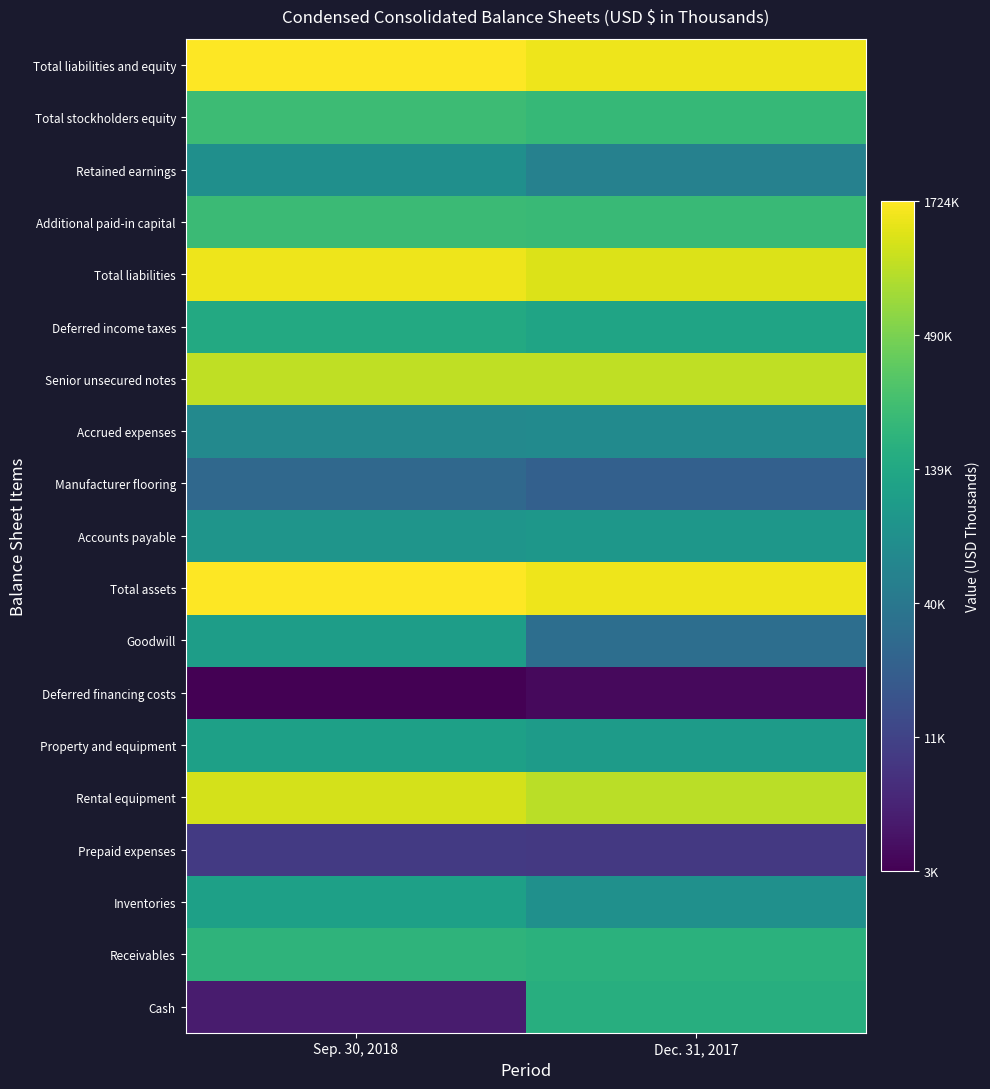

Reading left to right, list all the values displayed in this chart.

Cash: Sep. 30, 2018=8.5	Dec. 31, 2017=12.0
Receivables: Sep. 30, 2018=12.2	Dec. 31, 2017=12.1
Inventories: Sep. 30, 2018=11.6	Dec. 31, 2017=11.2
Prepaid expenses: Sep. 30, 2018=9.1	Dec. 31, 2017=9.1
Rental equipment: Sep. 30, 2018=14.0	Dec. 31, 2017=13.7
Property and equipment: Sep. 30, 2018=11.6	Dec. 31, 2017=11.5
Deferred financing costs: Sep. 30, 2018=8.1	Dec. 31, 2017=8.2
Goodwill: Sep. 30, 2018=11.6	Dec. 31, 2017=10.3
Total assets: Sep. 30, 2018=14.4	Dec. 31, 2017=14.2
Accounts payable: Sep. 30, 2018=11.3	Dec. 31, 2017=11.4
Manufacturer flooring: Sep. 30, 2018=10.2	Dec. 31, 2017=10.0
Accrued expenses: Sep. 30, 2018=11.0	Dec. 31, 2017=11.1
Senior unsecured notes: Sep. 30, 2018=13.8	Dec. 31, 2017=13.8
Deferred income taxes: Sep. 30, 2018=11.9	Dec. 31, 2017=11.7
Total liabilities: Sep. 30, 2018=14.2	Dec. 31, 2017=14.0
Additional paid-in capital: Sep. 30, 2018=12.3	Dec. 31, 2017=12.3
Retained earnings: Sep. 30, 2018=11.2	Dec. 31, 2017=10.8
Total stockholders equity: Sep. 30, 2018=12.4	Dec. 31, 2017=12.3
Total liabilities and equity: Sep. 30, 2018=14.4	Dec. 31, 2017=14.2